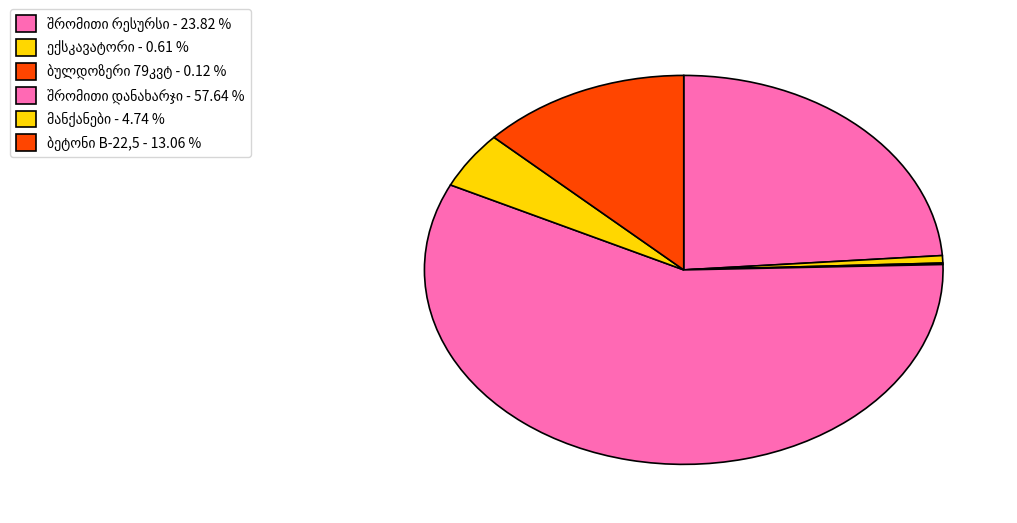

The ბულდოზერი 79კვტ slice represents 14% of the pie. True or false?

False